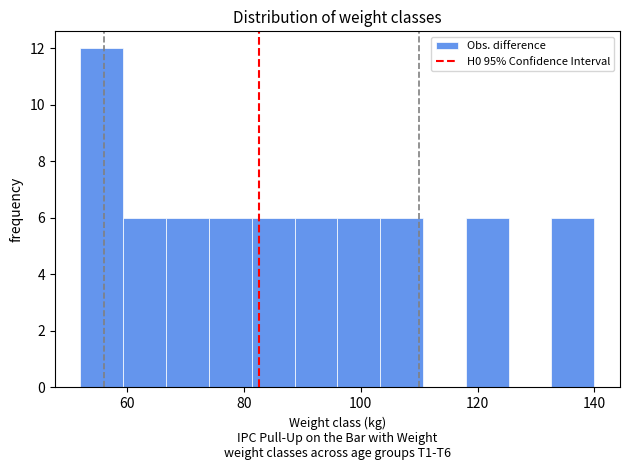

Read against the x-axis, roughly where is the centre of the tallest bar?

56